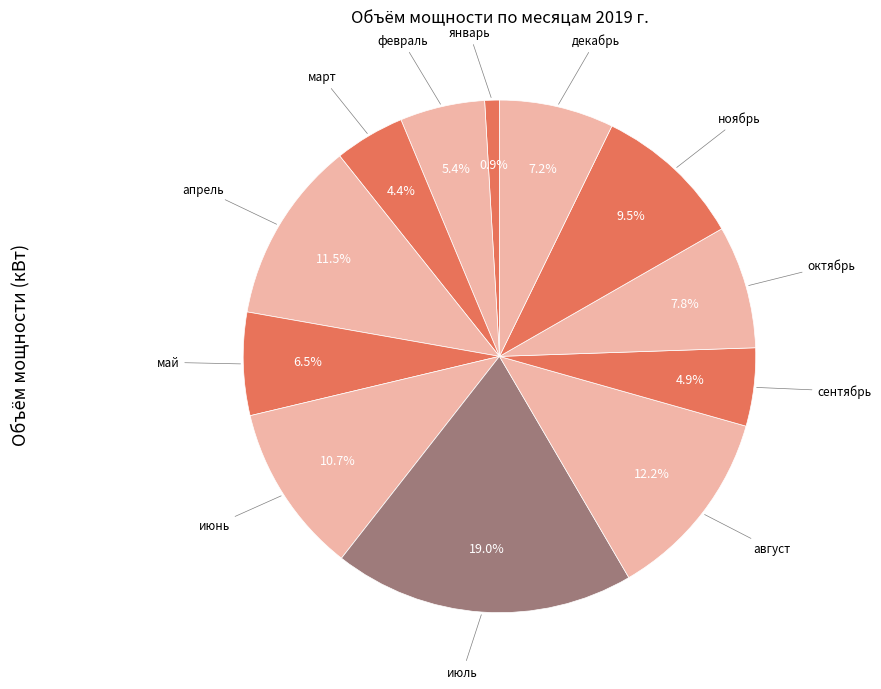

The сентябрь slice represents 5% of the pie. True or false?

True